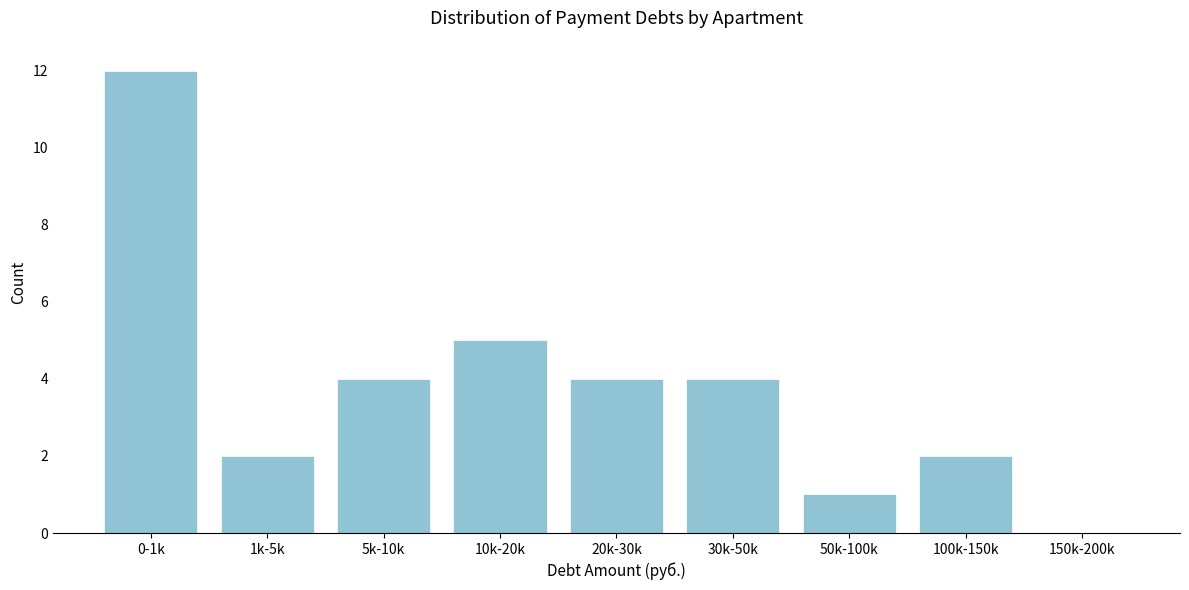

Reading left to right, extract all data points from this chart.

0-1k=12	1k-5k=2	5k-10k=4	10k-20k=5	20k-30k=4	30k-50k=4	50k-100k=1	100k-150k=2	150k-200k=0